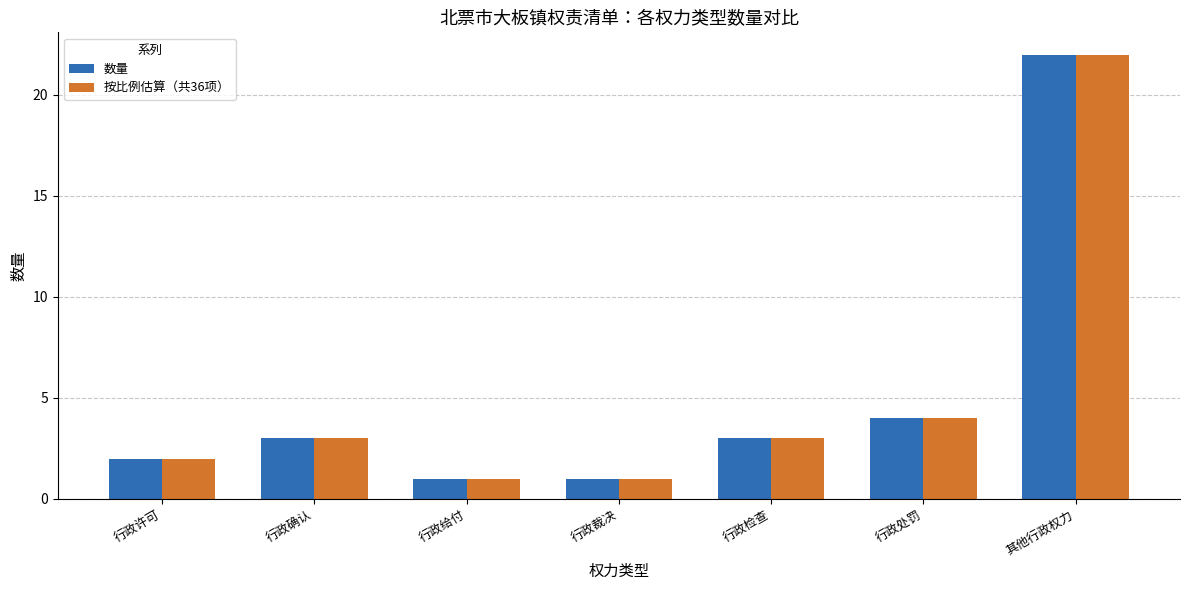

What is the sum of the 数量 values at 其他行政权力 and 行政给付?

23